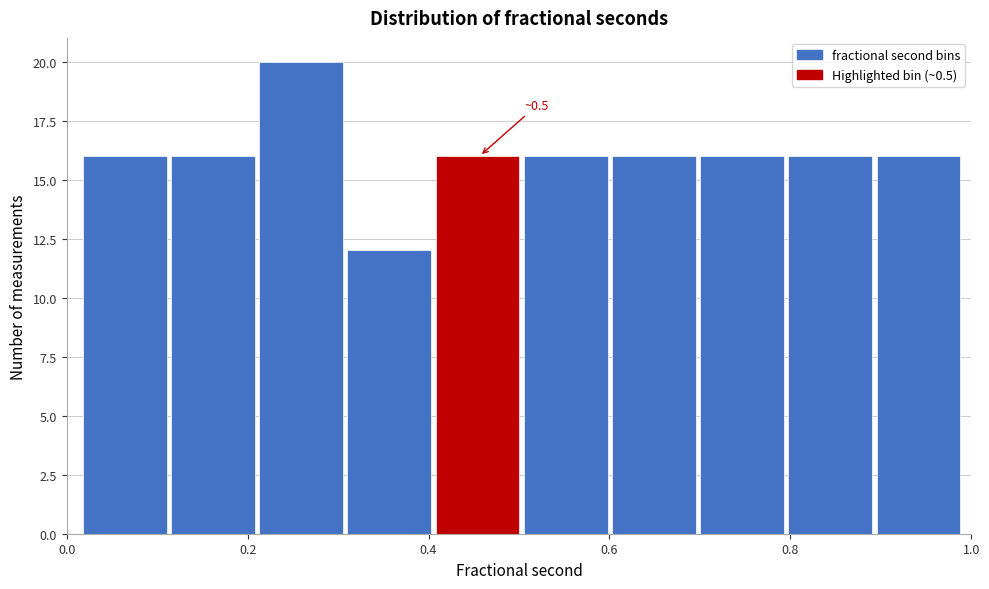

Over which range of the x-axis is the bar tallest?

0.22 to 0.32